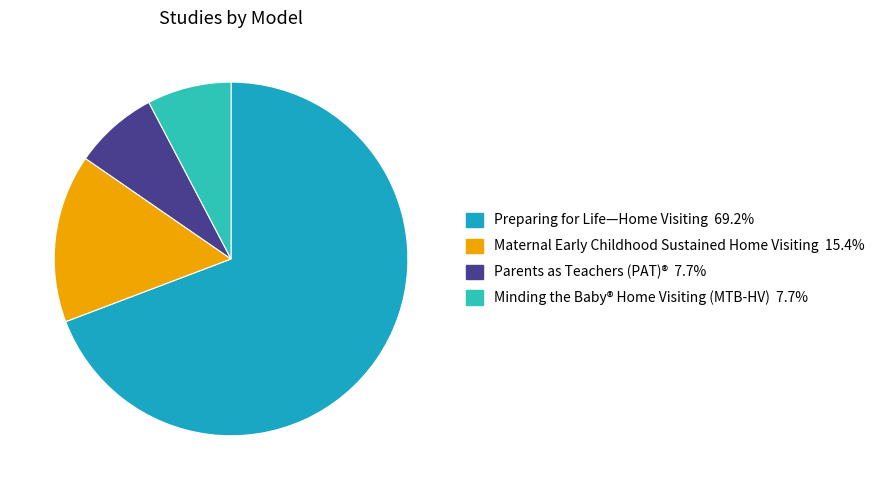

The Maternal Early Childhood Sustained Home Visiting slice represents 15% of the pie. True or false?

True